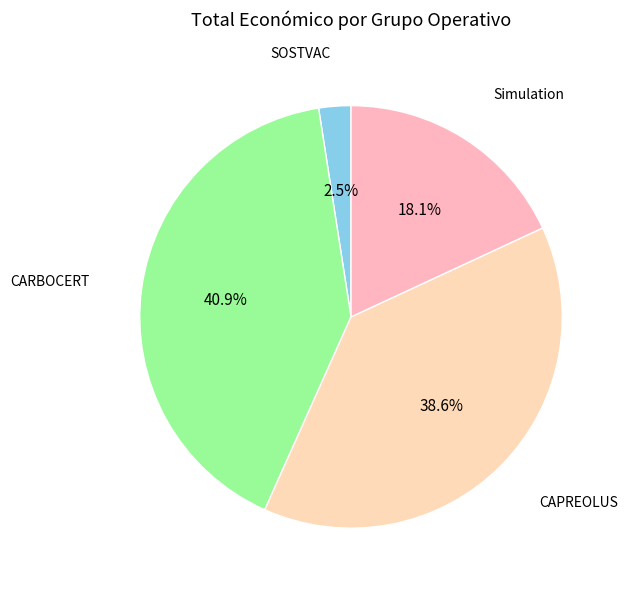

Is there a majority slice in this chart?

No